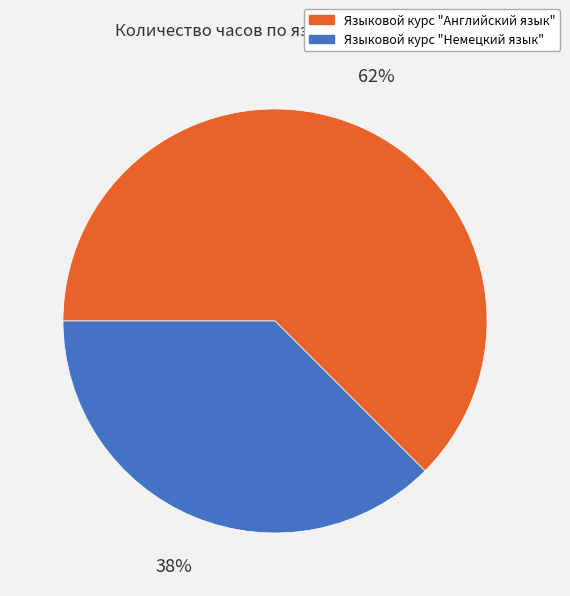

Is it true that Языковой курс "Немецкий язык" is 24% of the pie?

False